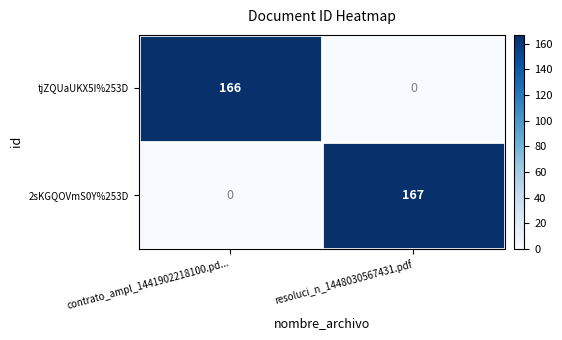

Reading left to right, list all the values displayed in this chart.

tjZQUaUKX5I%253D: contrato_ampl_1441902218100.pd...=166	resoluci_n_1448030567431.pdf=0
2sKGQOVmS0Y%253D: contrato_ampl_1441902218100.pd...=0	resoluci_n_1448030567431.pdf=167